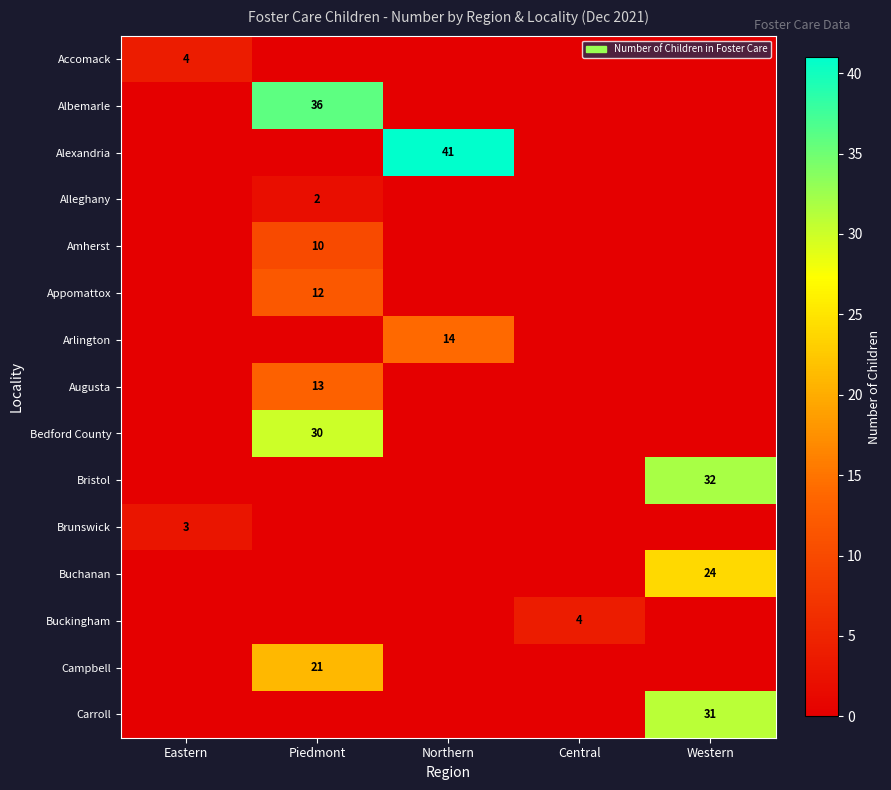

True or false: Brunswick has a value of 1 at Eastern.

False